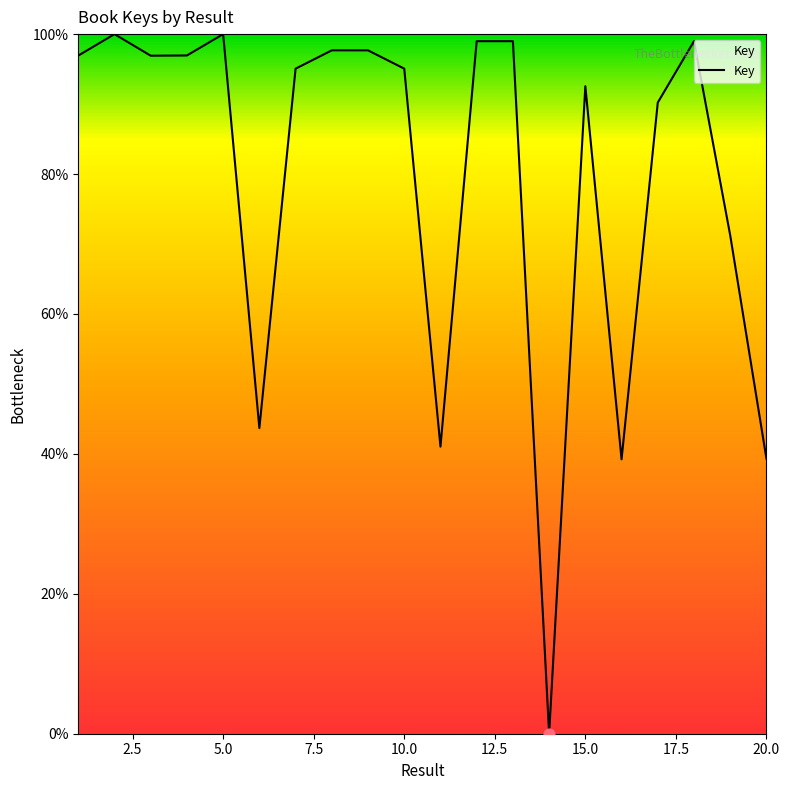

What is the difference between the maximum and minimum values?

100.0